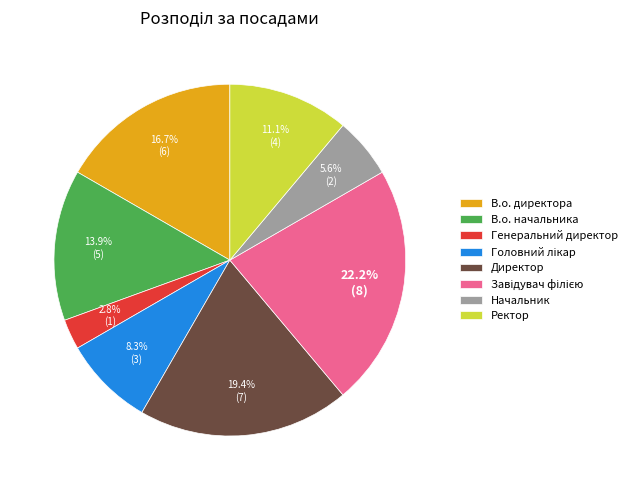

The В.о. начальника slice represents 19% of the pie. True or false?

False